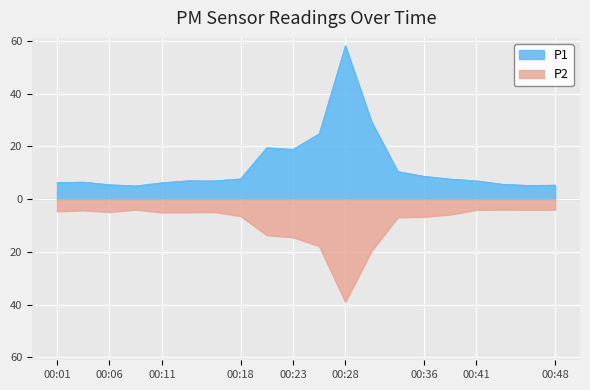

Rank the series by their average value, from highest to lowest.

P1, P2